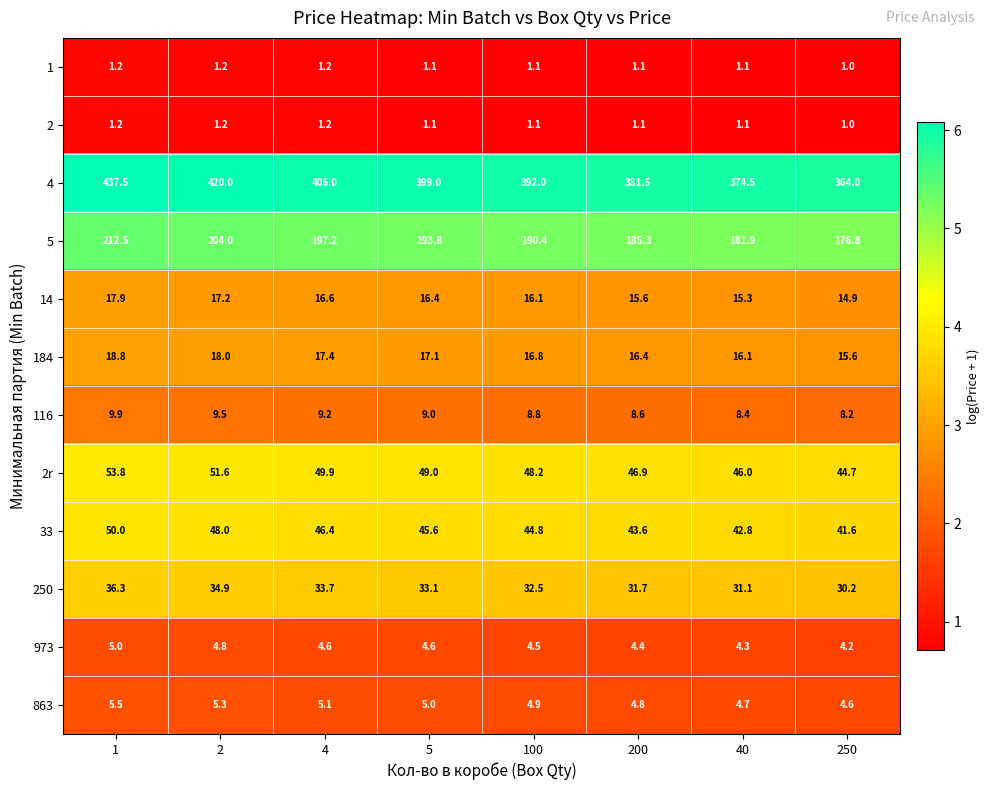

At how many categories does at least one series exceed 5?

8